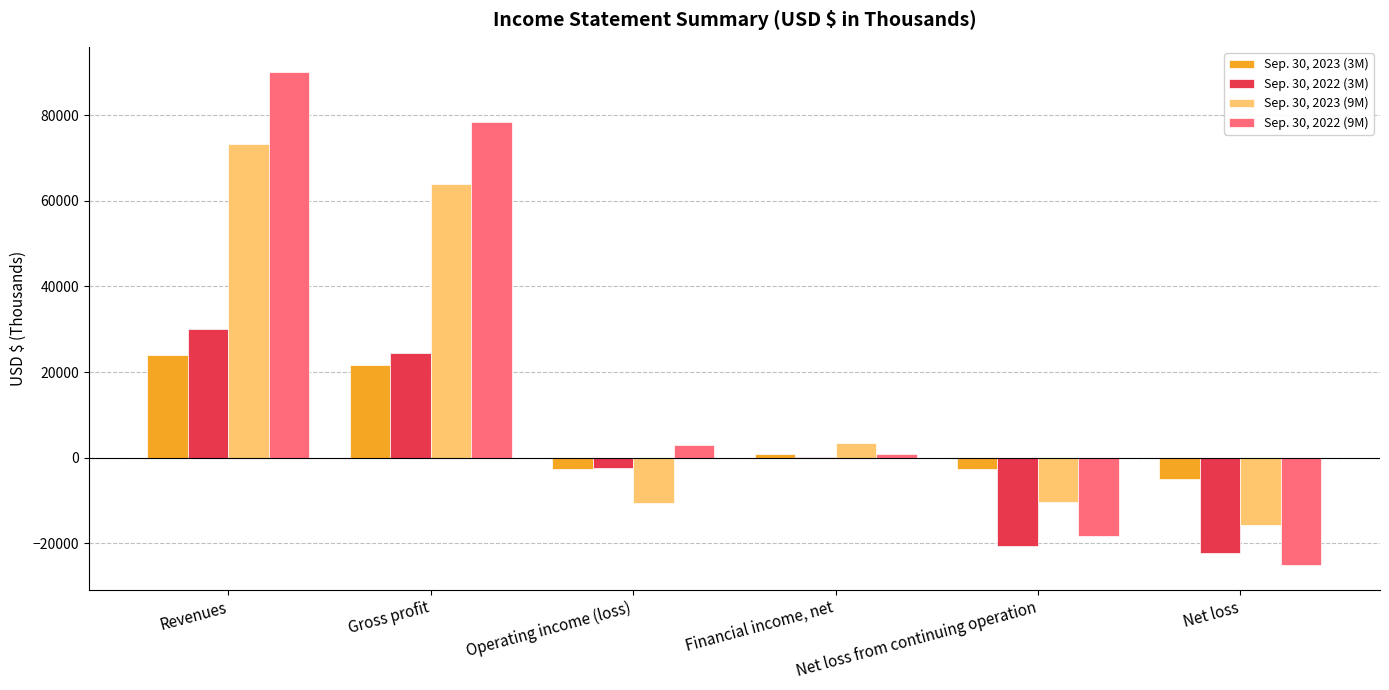

What is the greatest value displayed?

90233